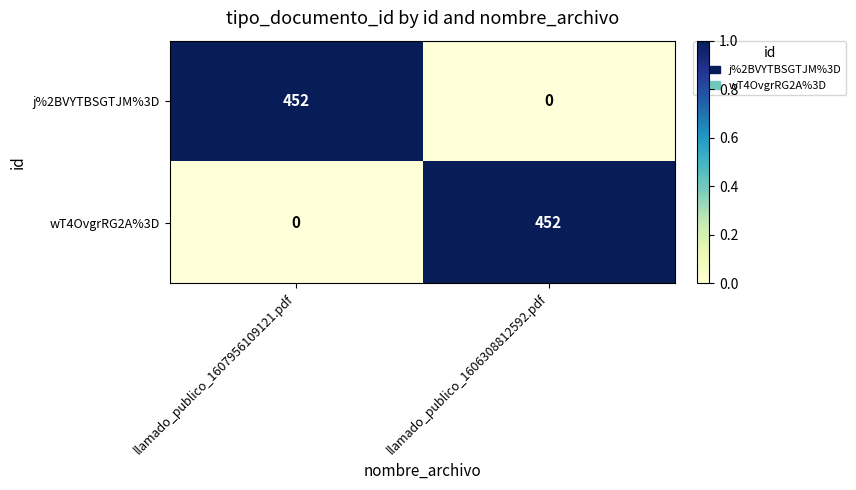

Reading right to left, list all the values displayed in this chart.

j%2BVYTBSGTJM%3D: 0	452
wT4OvgrRG2A%3D: 452	0